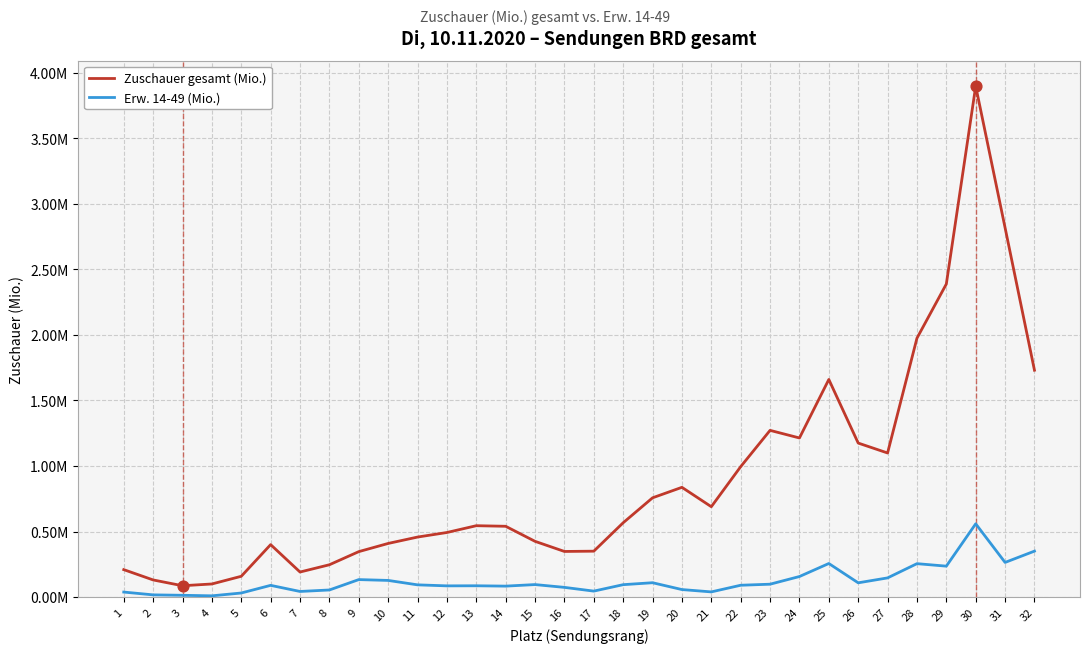

At how many categories does at least one series exceed 0?

32